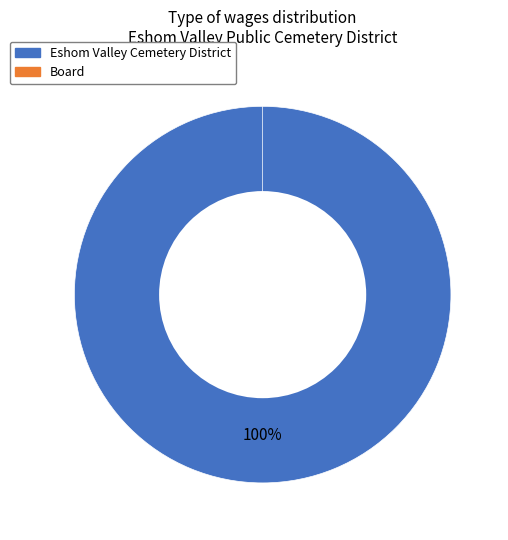

Which category has the smallest portion of the pie?

Board